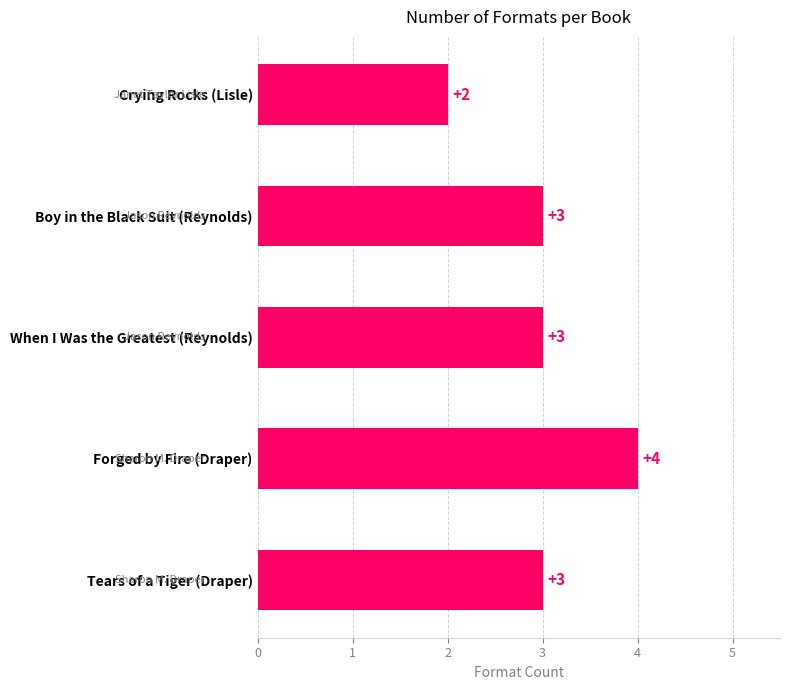

How many values are below 3?

1